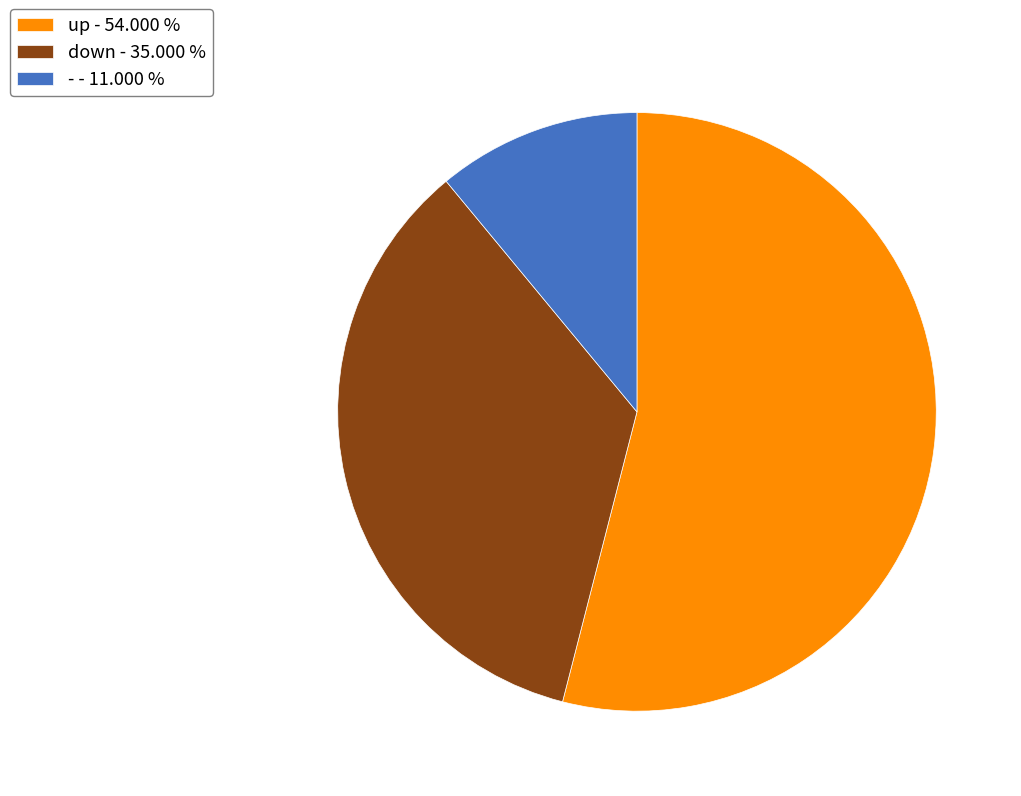

Count the number of slices in the pie.

3